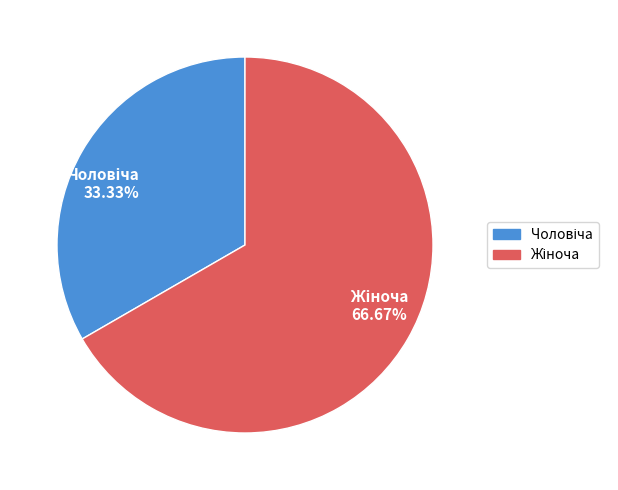

Is there a majority slice in this chart?

Yes